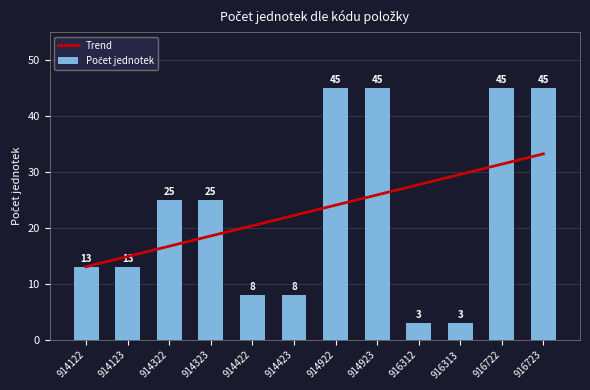

What is the spread (max minus min) of values at 914922?

20.9